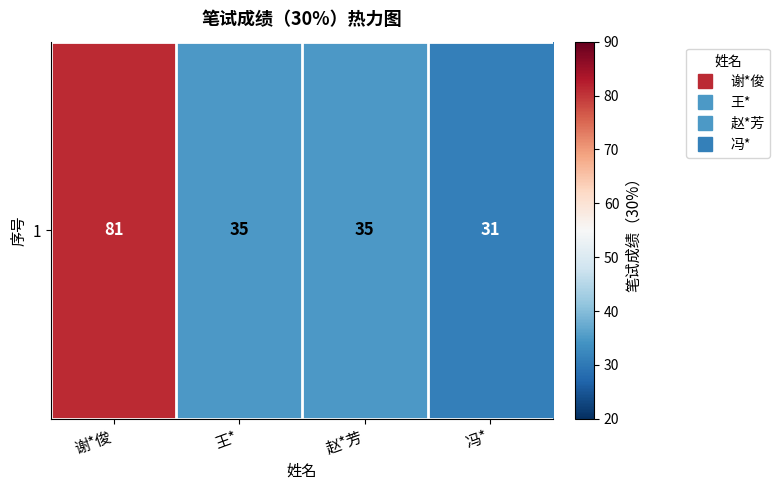

At which label is the value closest to 56?

王*